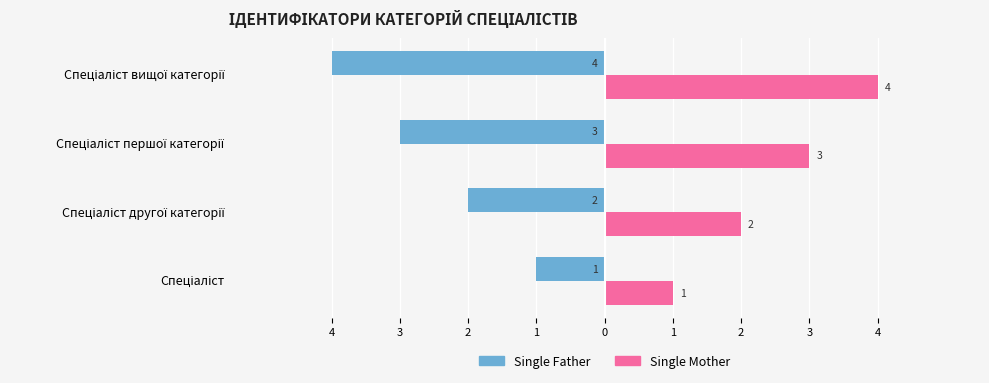

What are all the series names shown in the legend?

Single Father, Single Mother